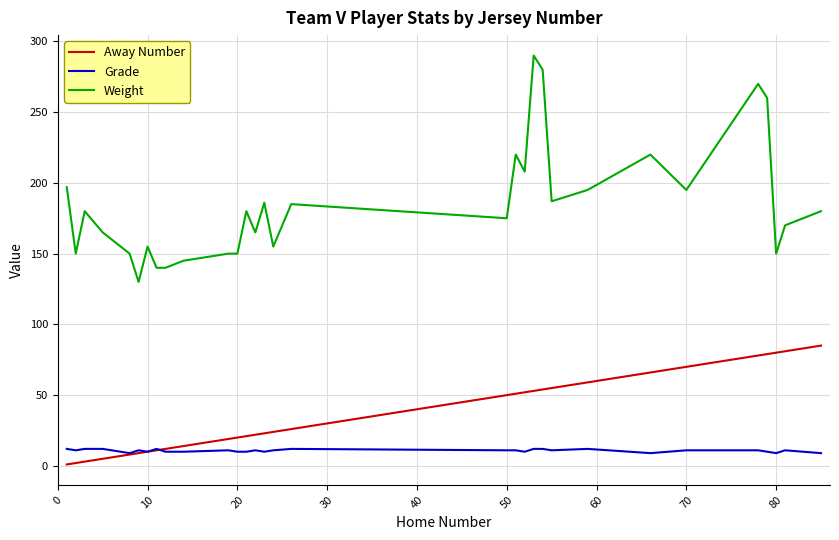

True or false: Weight and Grade cross at least once.

False